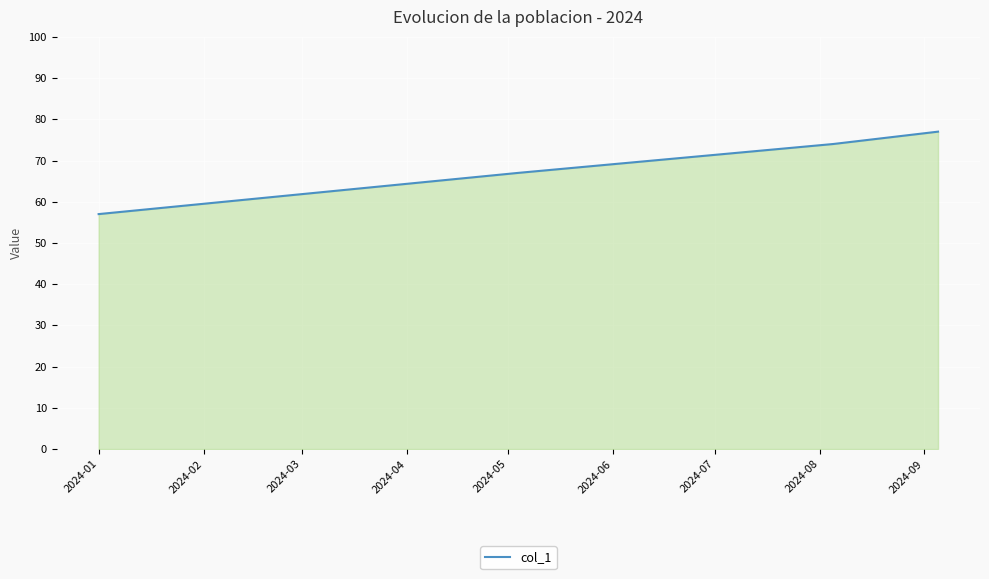

Reading right to left, extract all data points from this chart.

77	74	67	57